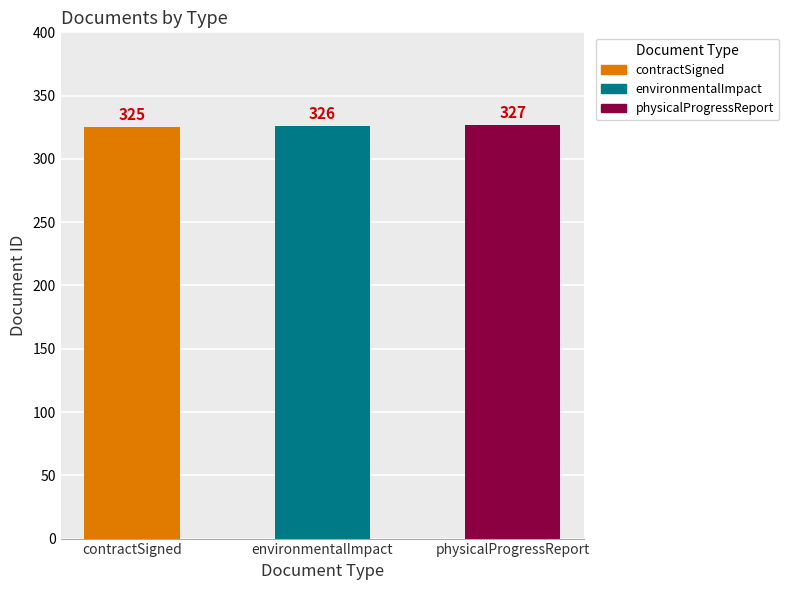

Is it true that the value at environmentalImpact is 519?

False